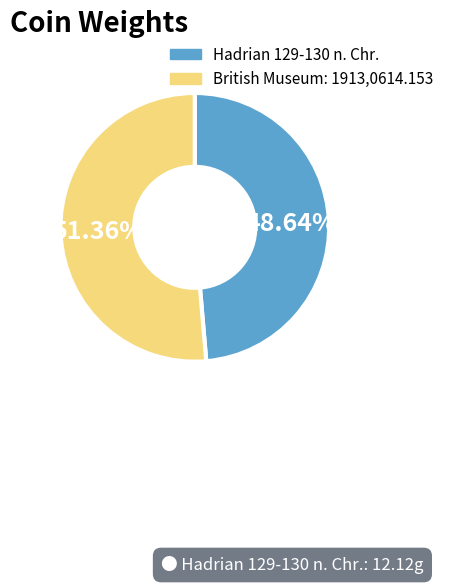

To the nearest percent, what portion does Hadrian 129-130 n. Chr. represent?

49%